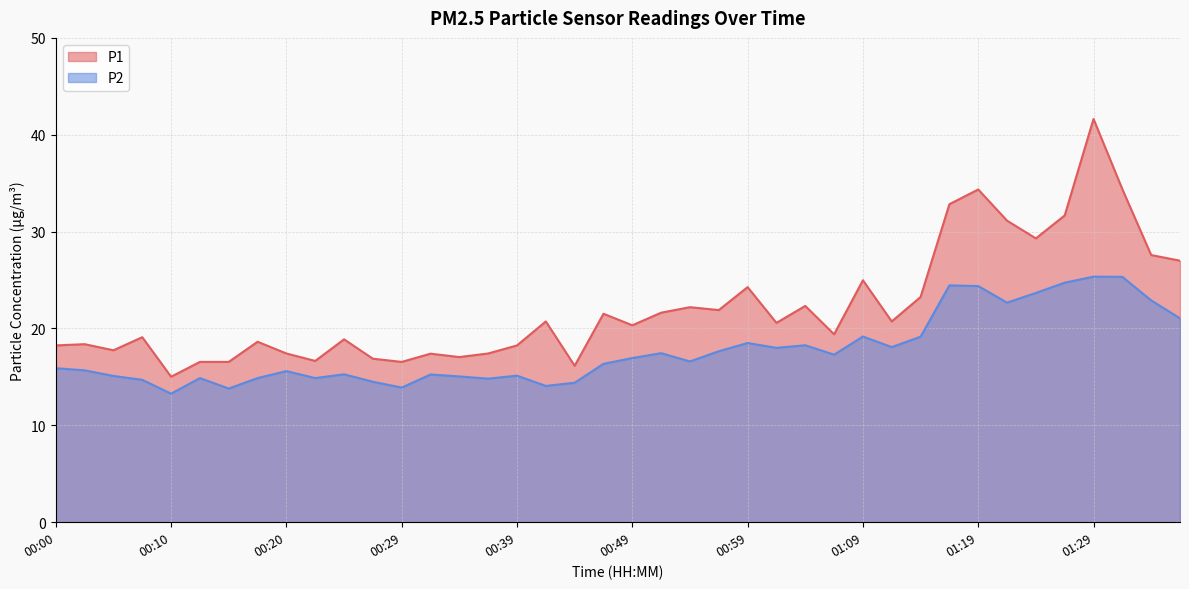

At which label is P2 closest to 19?

01:14